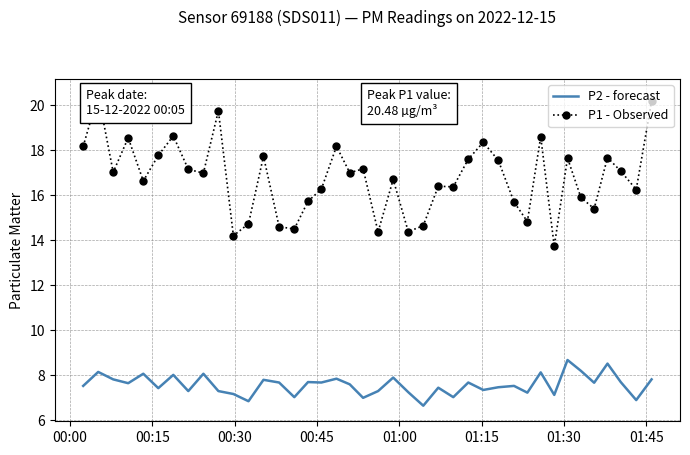

True or false: P2 - forecast and P1 - Observed cross at least once.

False